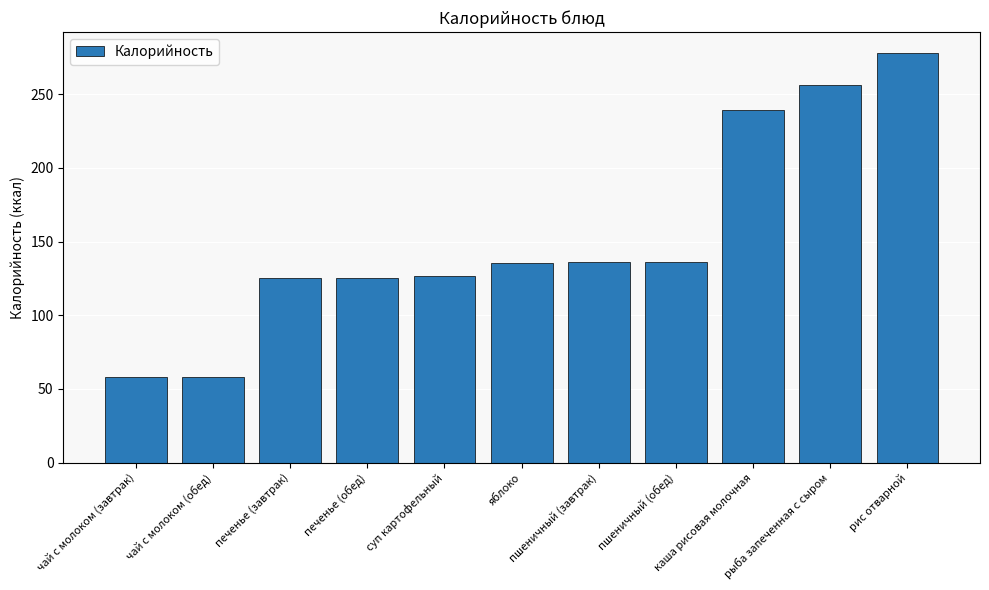

What is the value of the 11th bar from the left?

278.3